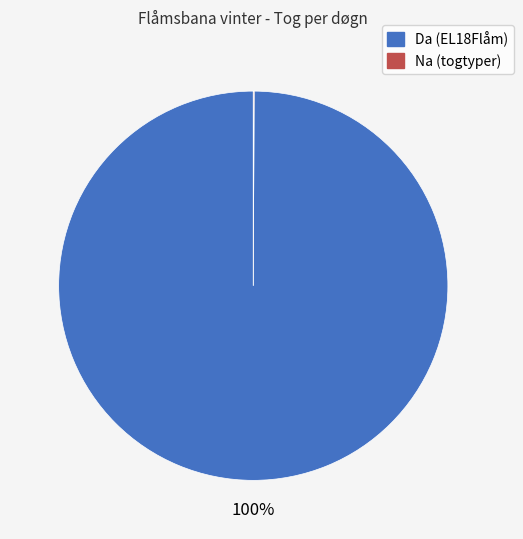

The Da (EL18Flåm) slice represents 100% of the pie. True or false?

True